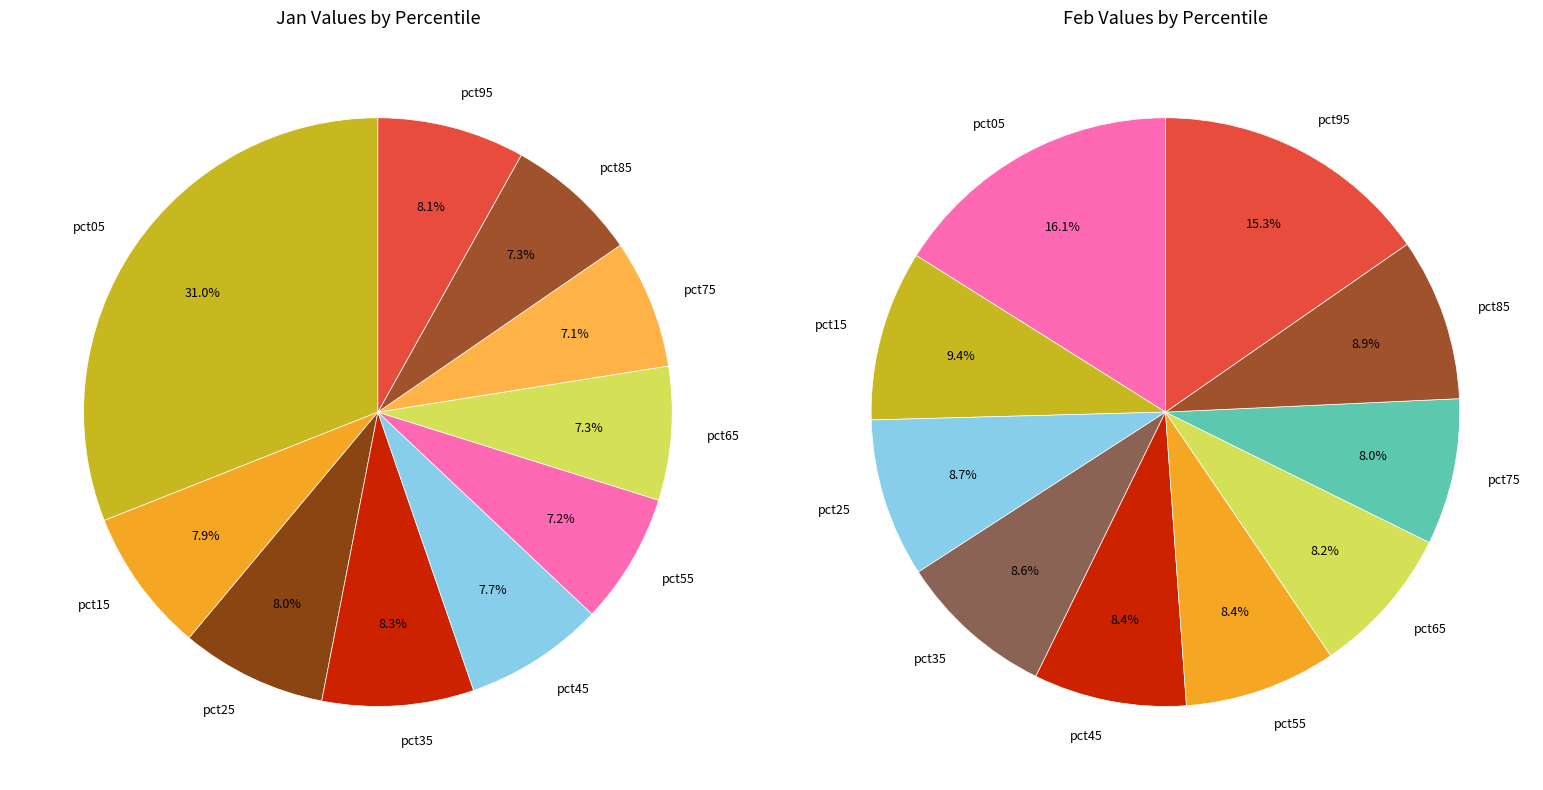

To the nearest percent, what portion does values_feb represent?

8%